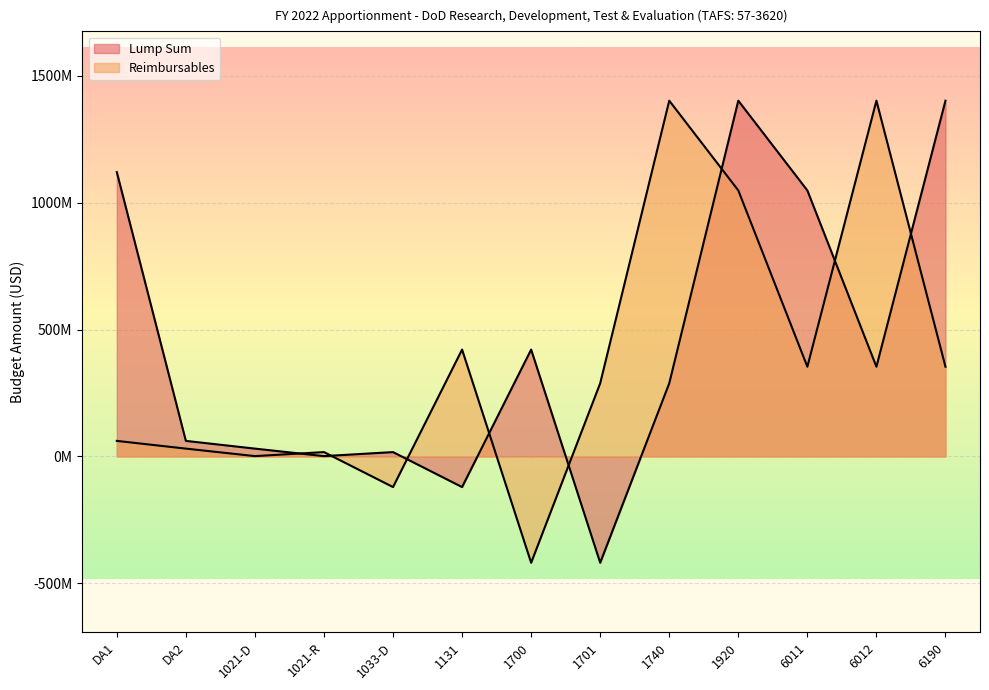

Does the chart display data point markers on the line(s)?

No